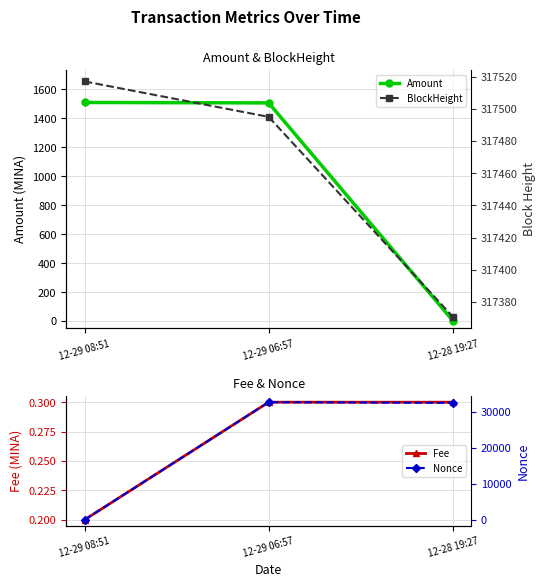

What position from the left is 12-29 06:57?

2